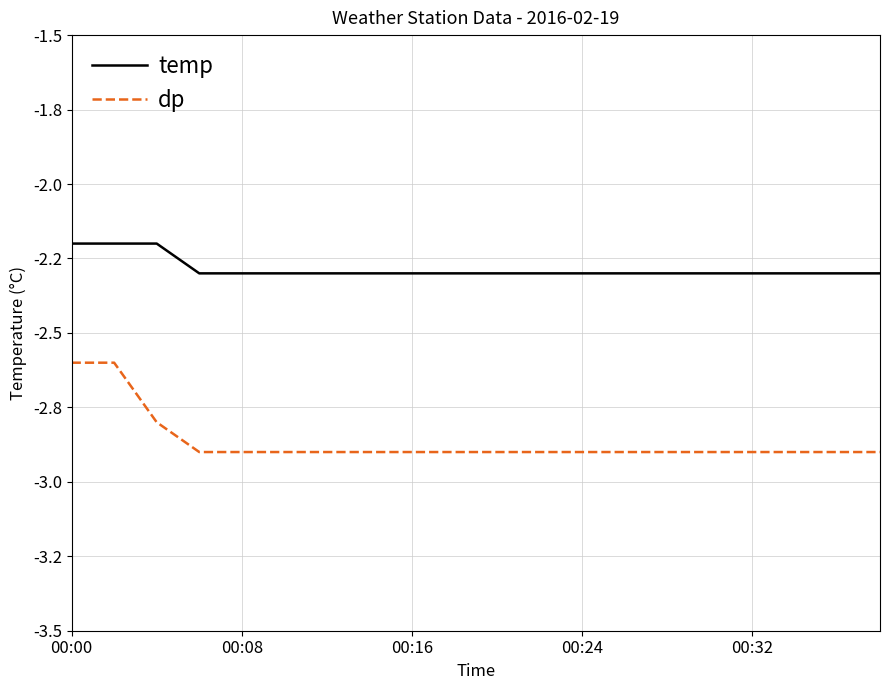

Reading left to right, list all the values displayed in this chart.

temp: -2.2	-2.2	-2.2	-2.3	-2.3	-2.3	-2.3	-2.3	-2.3	-2.3	-2.3	-2.3	-2.3	-2.3	-2.3	-2.3	-2.3	-2.3	-2.3	-2.3
dp: -2.6	-2.6	-2.8	-2.9	-2.9	-2.9	-2.9	-2.9	-2.9	-2.9	-2.9	-2.9	-2.9	-2.9	-2.9	-2.9	-2.9	-2.9	-2.9	-2.9